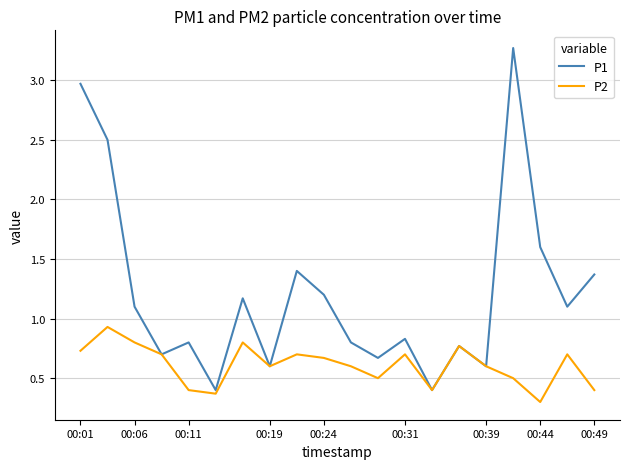

What is the minimum value for P1?

0.4